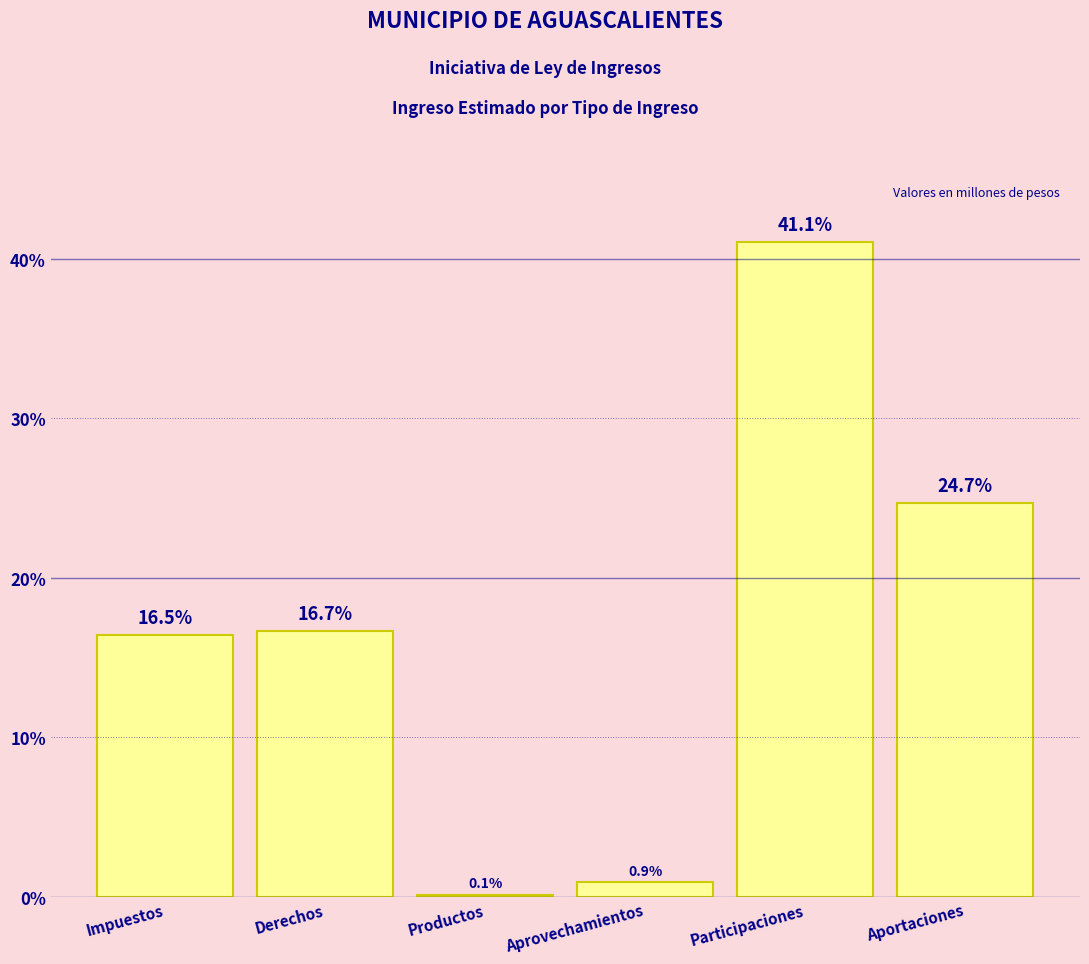

Reading left to right, extract all data points from this chart.

Impuestos=16.5	Derechos=16.7	Productos=0.1	Aprovechamientos=0.9	Participaciones=41.1	Aportaciones=24.7